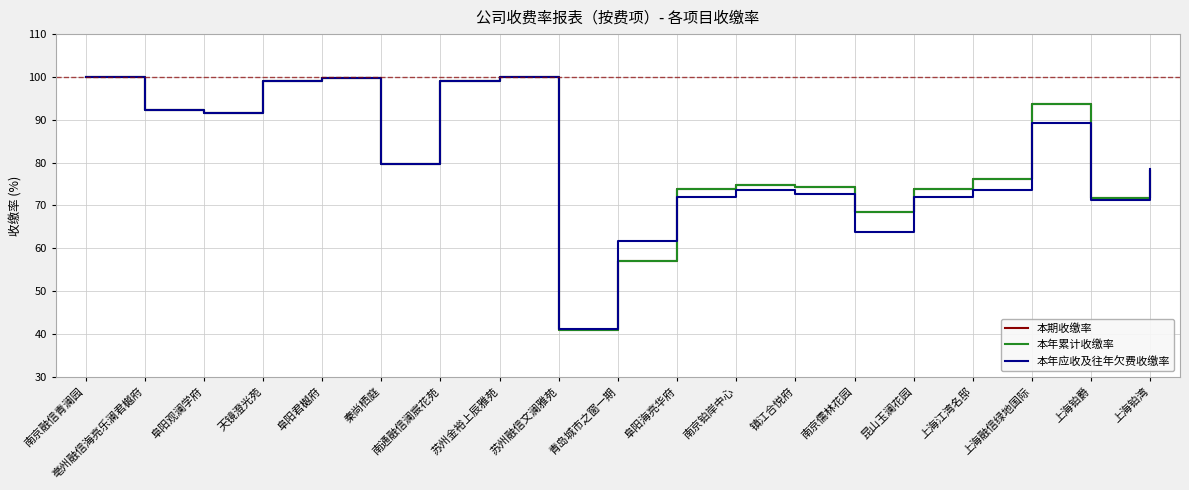

What is the average value of the 本年应收及往年欠费收缴率 series?

80.6